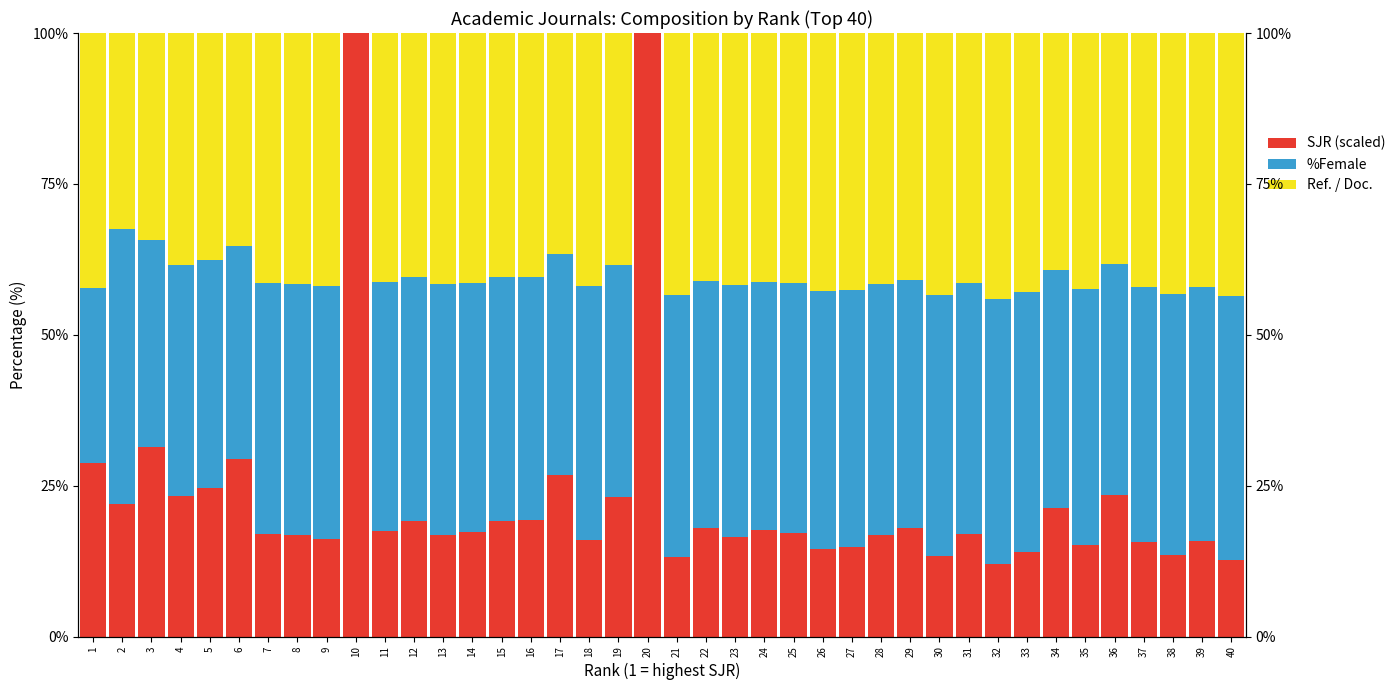

Is it true that %Female equals 42.6 at 27?

True